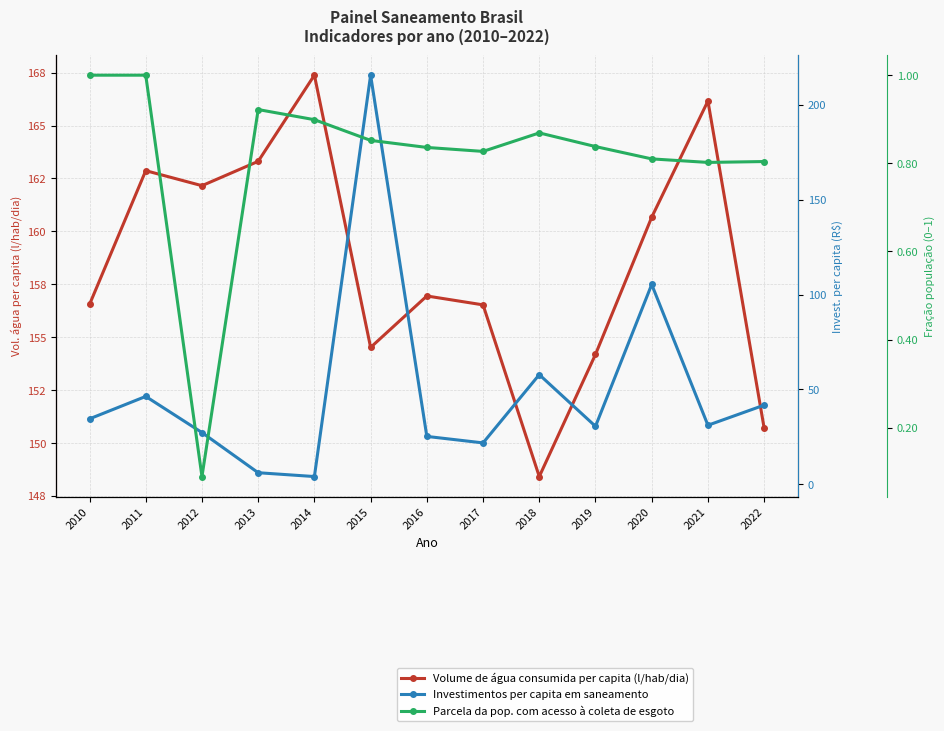

How many interior local peaks does the Investimentos per capita em saneamento series have?

4